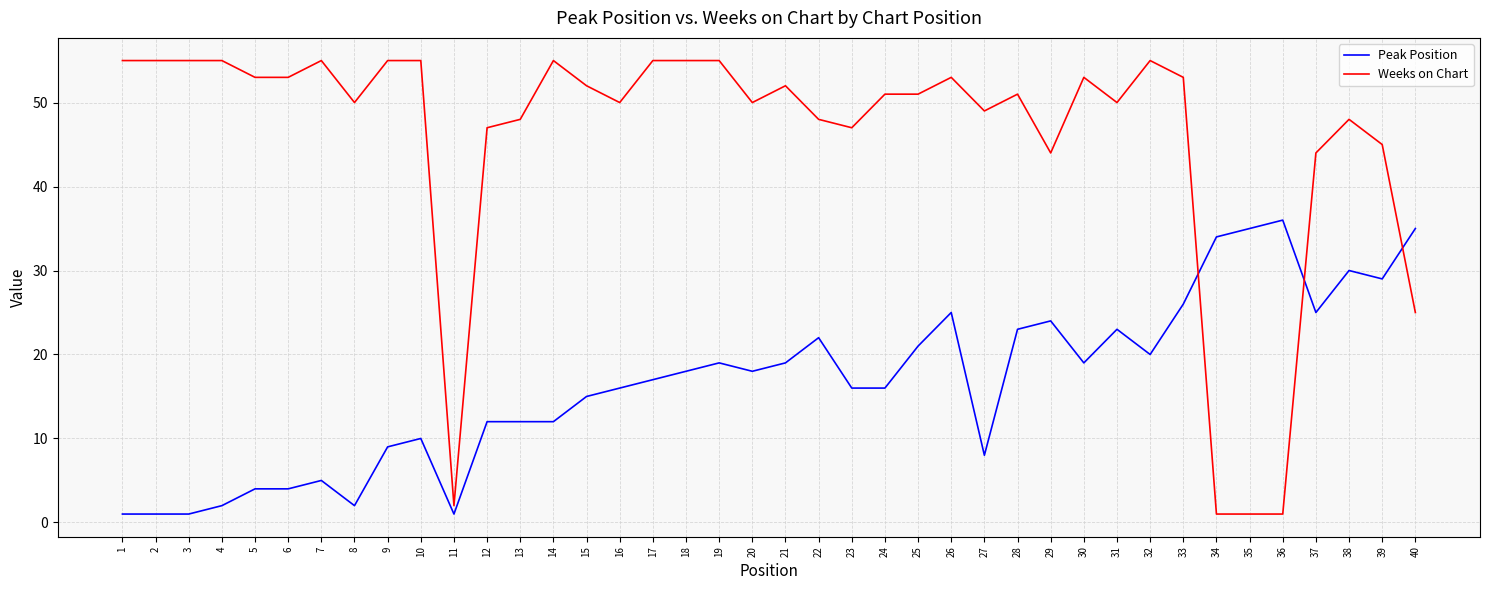

True or false: Weeks on Chart and Peak Position intersect in this chart.

True